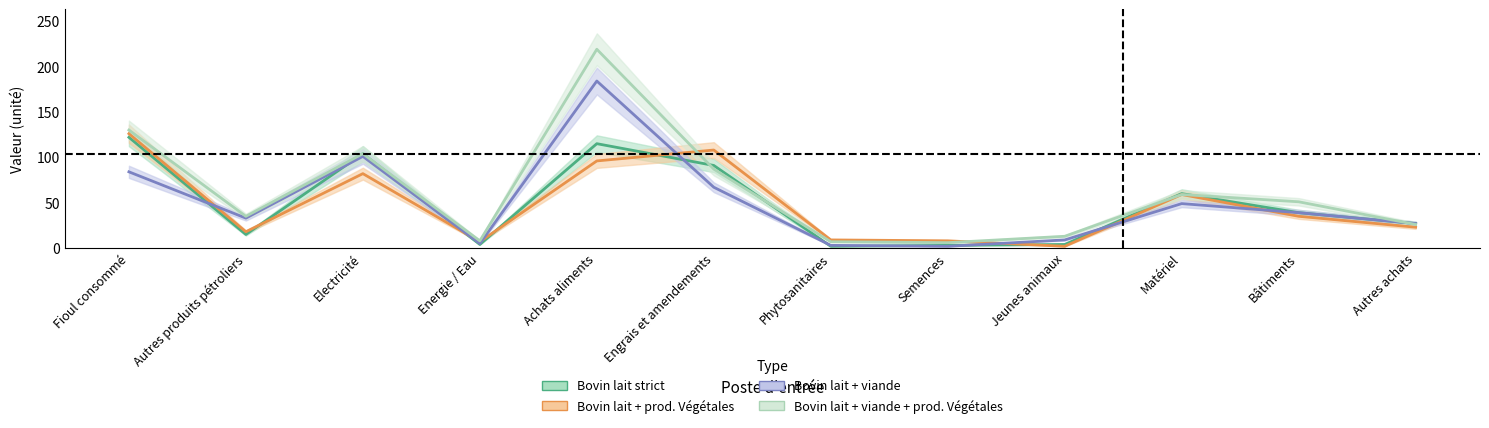

Reading right to left, what are all the values shown in this chart?

Bovin lait strict: Autres achats=27	Bâtiments=39	Matériel=60	Jeunes animaux=4	Semences=3	Phytosanitaires=2	Engrais et amendements=91	Achats aliments=115	Energie / Eau=4	Electricité=104	Autres produits pétroliers=15	Fioul consommé=122
Bovin lait + prod. Végétales: Autres achats=23	Bâtiments=35	Matériel=59	Jeunes animaux=2	Semences=8	Phytosanitaires=9	Engrais et amendements=108	Achats aliments=96	Energie / Eau=7	Electricité=82	Autres produits pétroliers=18	Fioul consommé=126
Bovin lait + viande: Autres achats=27	Bâtiments=39	Matériel=49	Jeunes animaux=9	Semences=2	Phytosanitaires=3	Engrais et amendements=67	Achats aliments=184	Energie / Eau=5	Electricité=101	Autres produits pétroliers=33	Fioul consommé=84
Bovin lait + viande + prod. Végétales: Autres achats=26	Bâtiments=51	Matériel=59	Jeunes animaux=13	Semences=6	Phytosanitaires=7	Engrais et amendements=87	Achats aliments=219	Energie / Eau=8	Electricité=104	Autres produits pétroliers=35	Fioul consommé=130